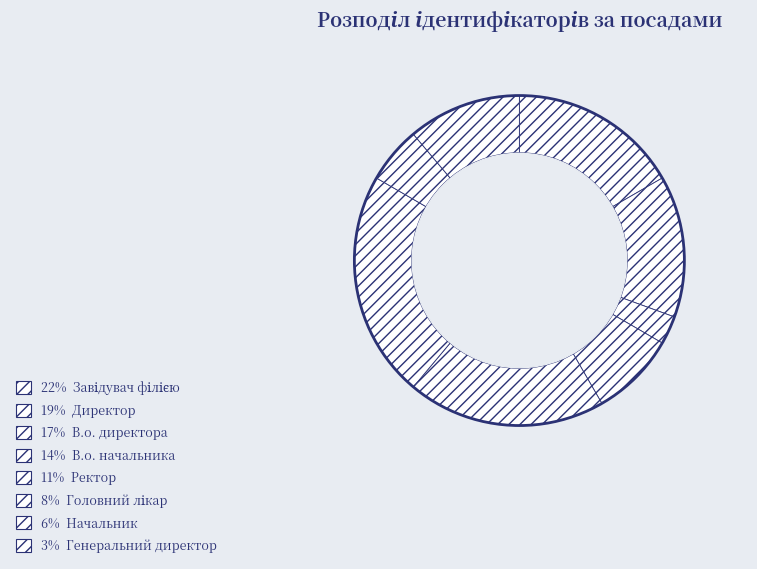

Does any single category account for the majority?

No